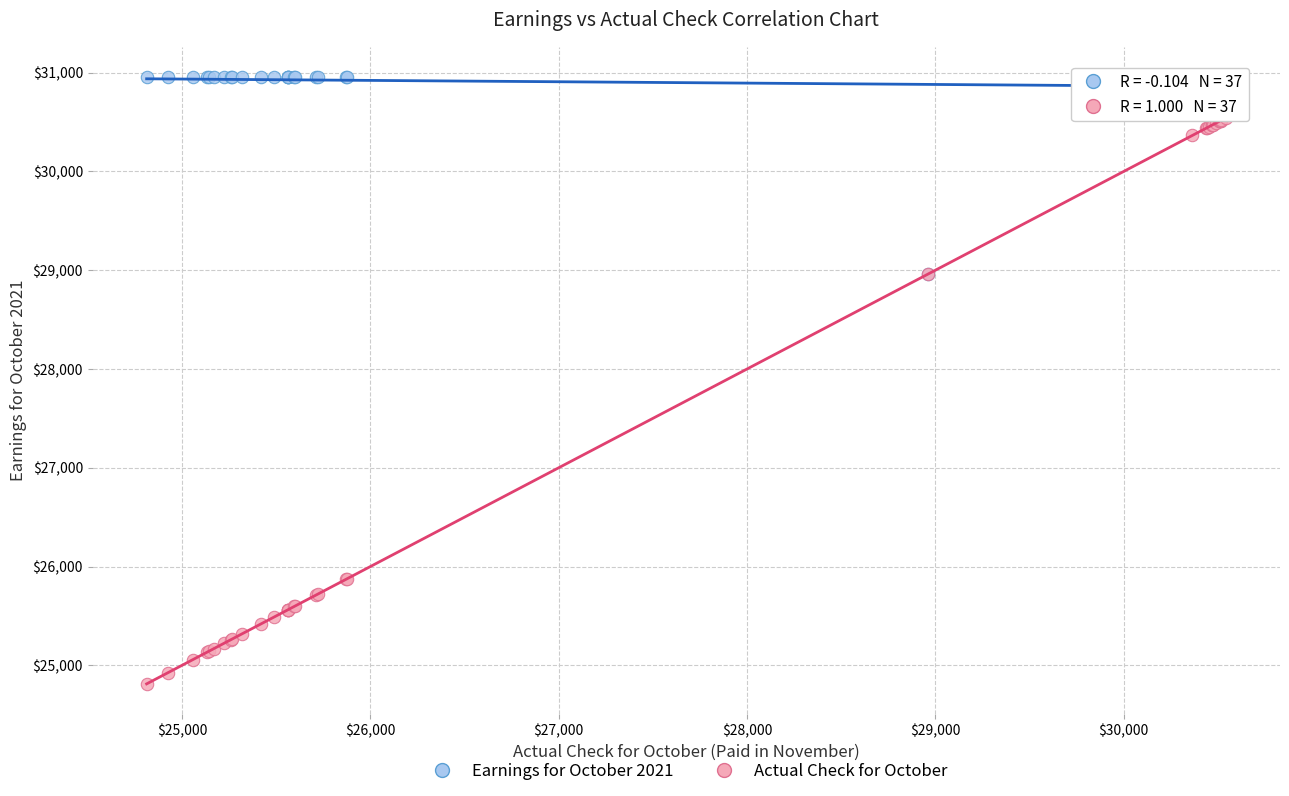

In the Earnings for October 2021 series, what Y value is closest to 29957?

28959.4